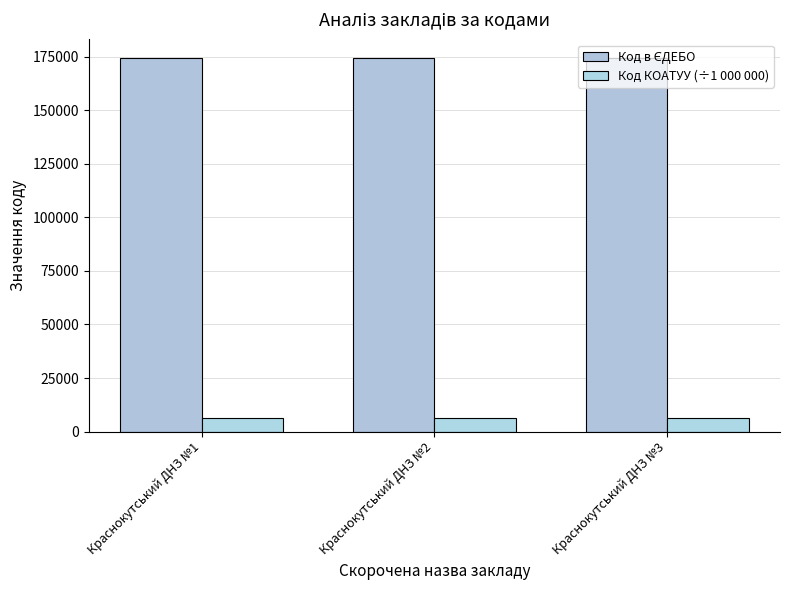

What is the value of the Код КОАТУУ (÷1 000 000) bar at the 2nd from the left?

6323.6